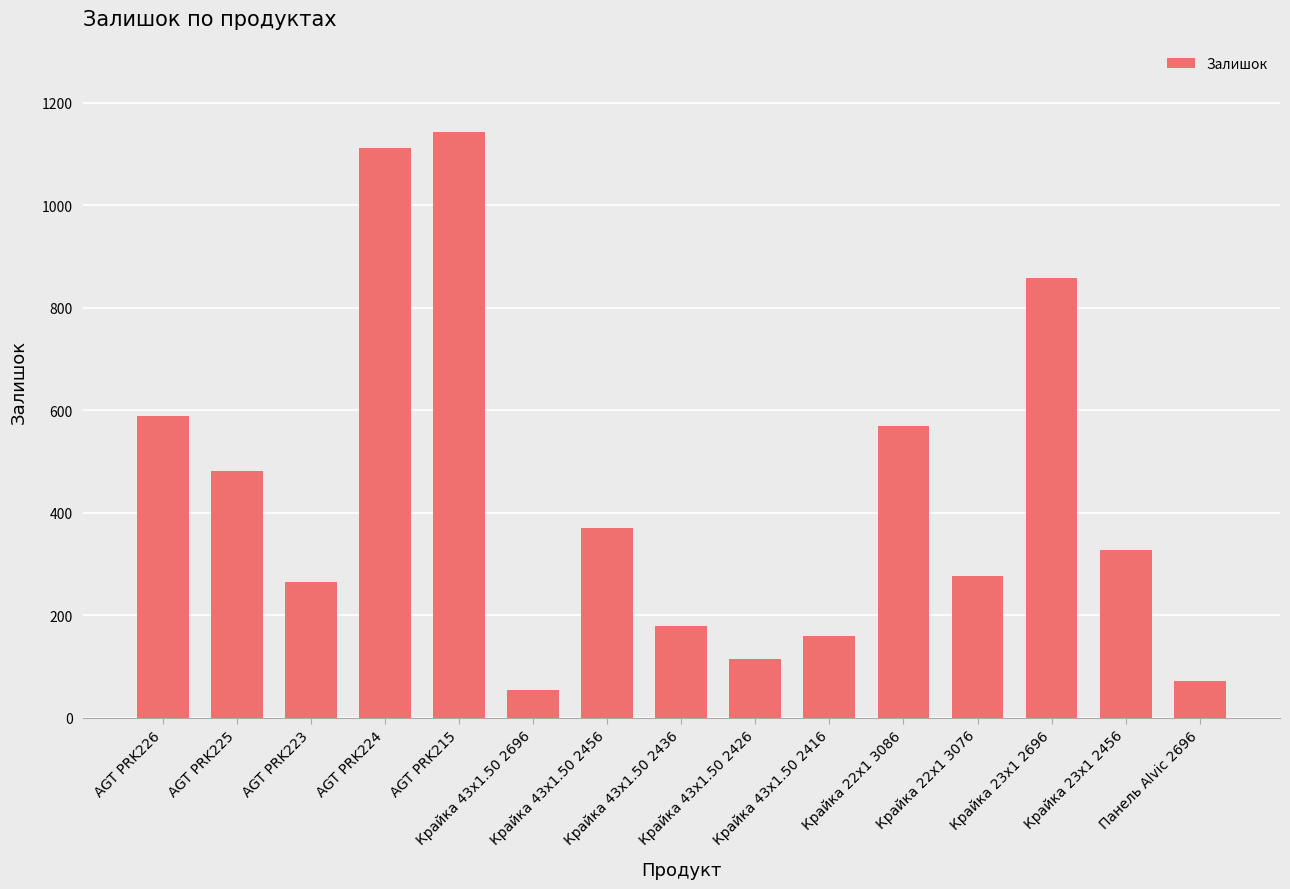

The value at AGT PRK215 is 1142. True or false?

True